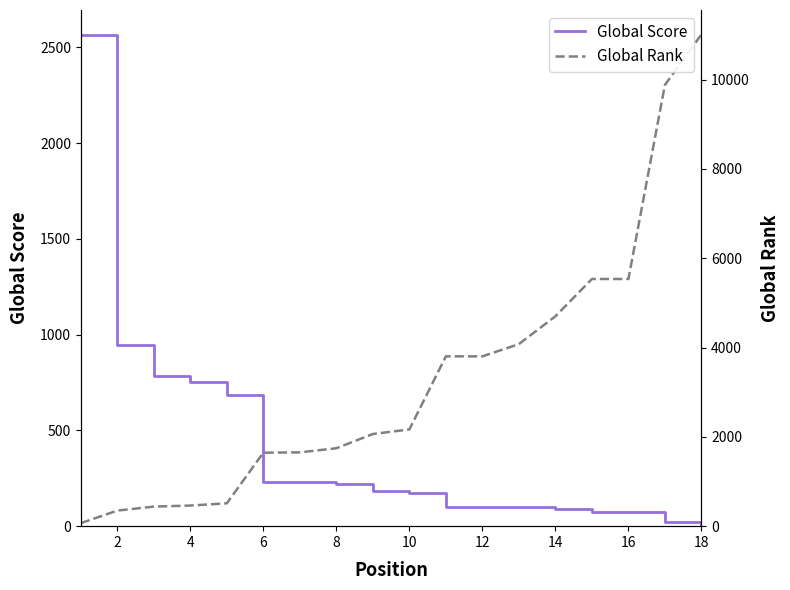

True or false: Global Score has more than 1 points higher than both neighbors.

False